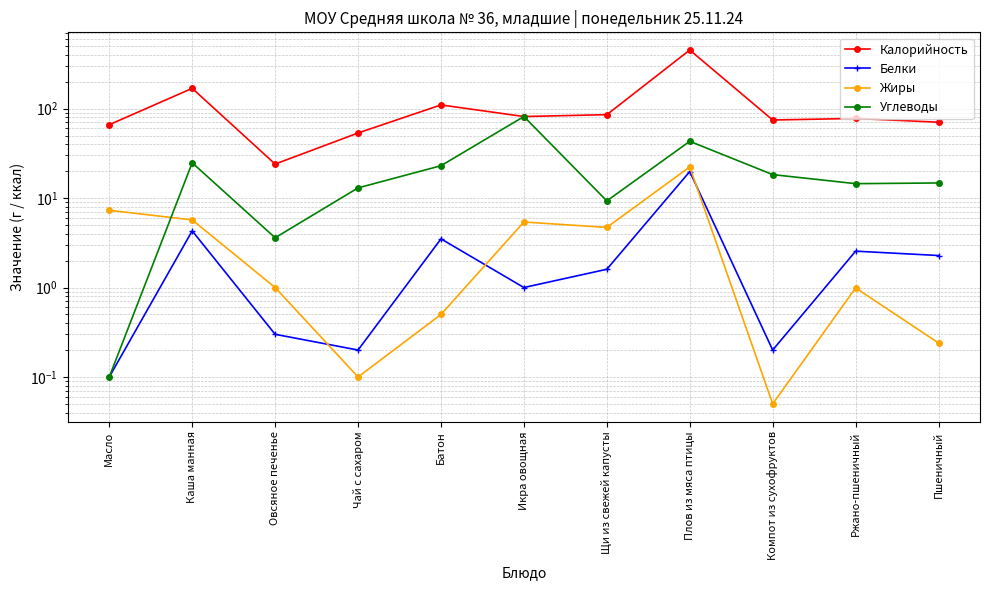

How many interior local valleys does the Углеводы series have?

3